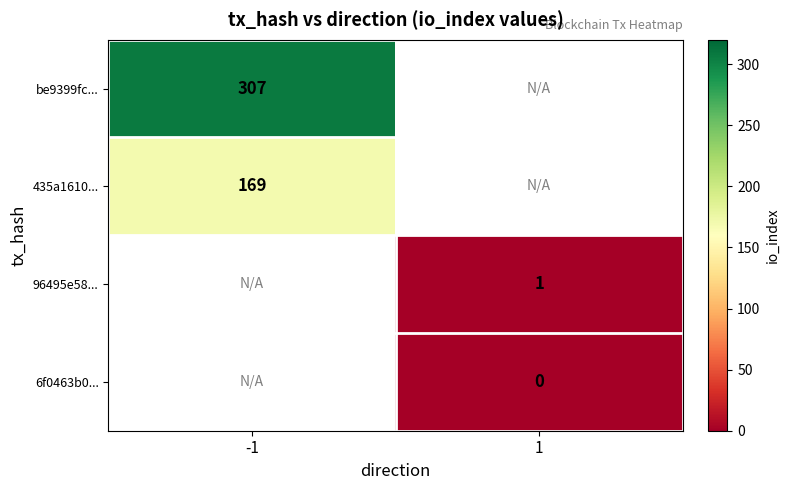

True or false: 96495e58... has a value of 1 at 1.

True